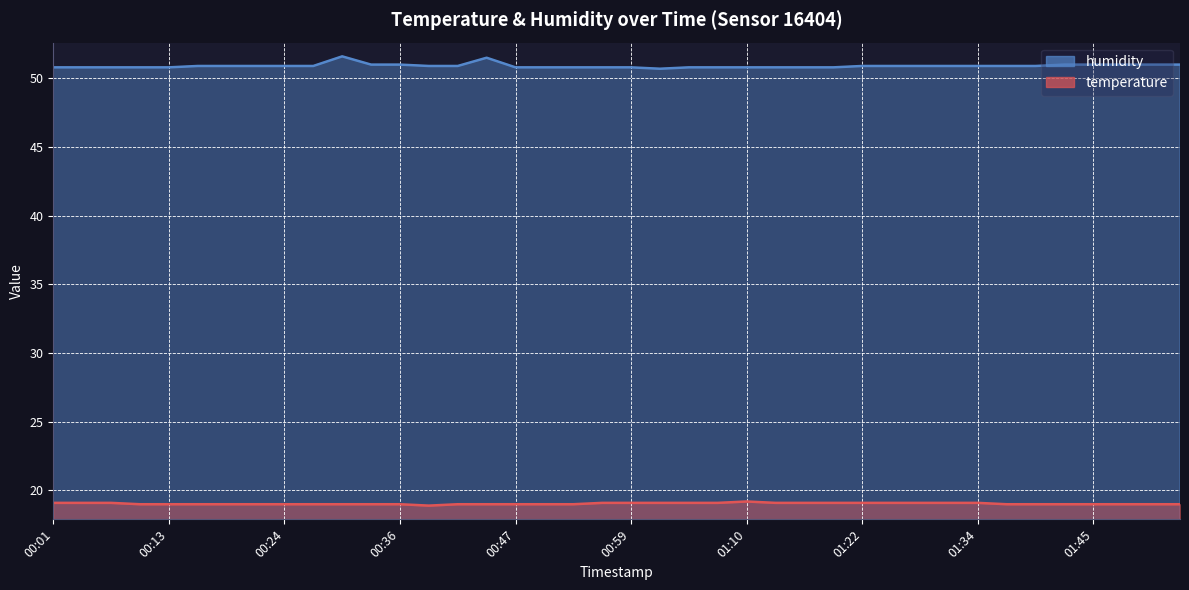

Reading right to left, transcribe all the data shown in this chart.

temperature: 01:54=19.0	01:51=19.0	01:48=19.0	01:45=19.0	01:42=19.0	01:39=19.0	01:36=19.0	01:34=19.1	01:31=19.1	01:28=19.1	01:25=19.1	01:22=19.1	01:19=19.1	01:16=19.1	01:13=19.1	01:10=19.2	01:08=19.1	01:05=19.1	01:02=19.1	00:59=19.1	00:56=19.1	00:53=19.0	00:50=19.0	00:47=19.0	00:44=19.0	00:42=19.0	00:39=18.9	00:36=19.0	00:33=19.0	00:30=19.0	00:27=19.0	00:24=19.0	00:21=19.0	00:18=19.0	00:15=19.0	00:13=19.0	00:10=19.0	00:07=19.1	00:04=19.1	00:01=19.1
humidity: 01:54=51.0	01:51=51.0	01:48=51.0	01:45=51.0	01:42=51.0	01:39=50.9	01:36=50.9	01:34=50.9	01:31=50.9	01:28=50.9	01:25=50.9	01:22=50.9	01:19=50.8	01:16=50.8	01:13=50.8	01:10=50.8	01:08=50.8	01:05=50.8	01:02=50.7	00:59=50.8	00:56=50.8	00:53=50.8	00:50=50.8	00:47=50.8	00:44=51.5	00:42=50.9	00:39=50.9	00:36=51.0	00:33=51.0	00:30=51.6	00:27=50.9	00:24=50.9	00:21=50.9	00:18=50.9	00:15=50.9	00:13=50.8	00:10=50.8	00:07=50.8	00:04=50.8	00:01=50.8